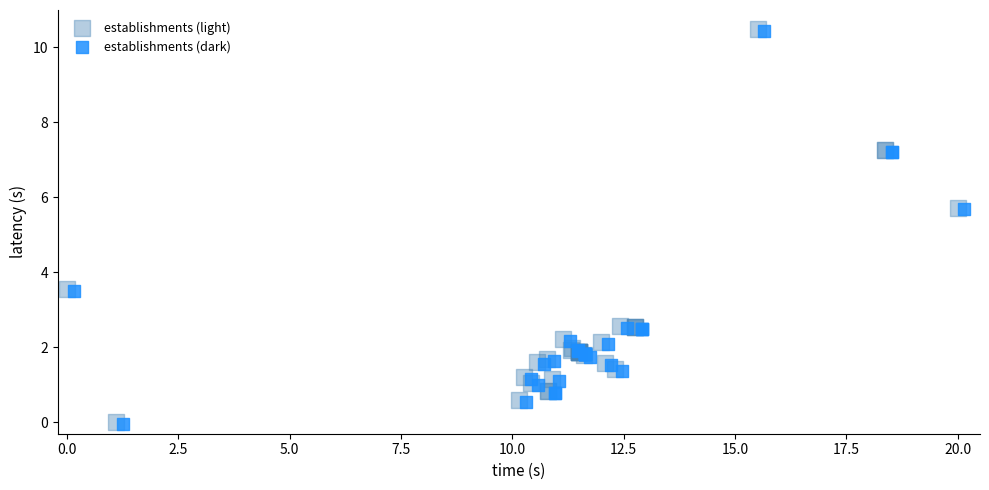

What are all the series names shown in the legend?

establishments (light), establishments (dark)